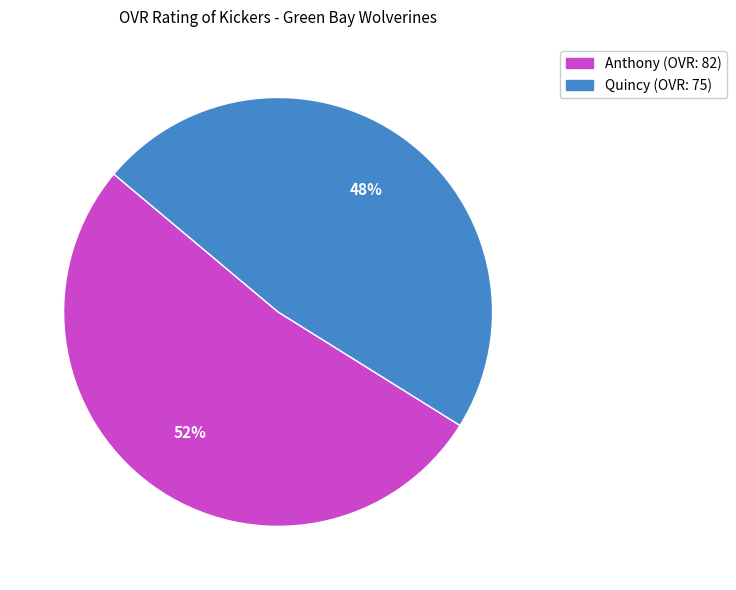

Rank the categories by value from lowest to highest.

Quincy, Anthony